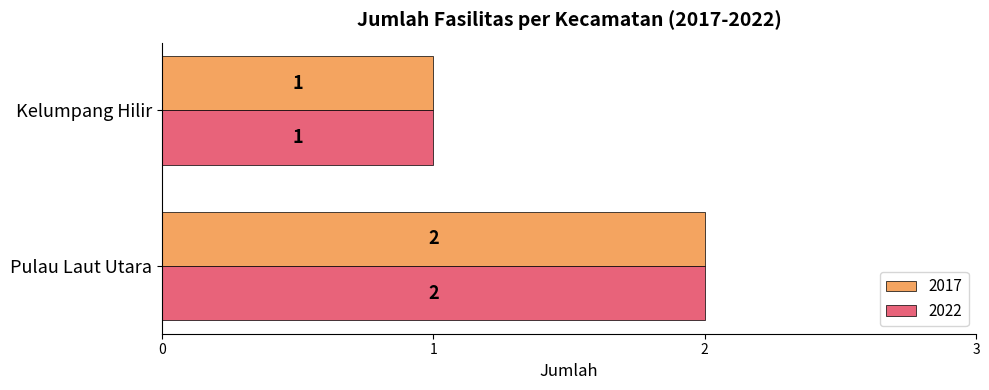

What is the greatest value displayed?

2